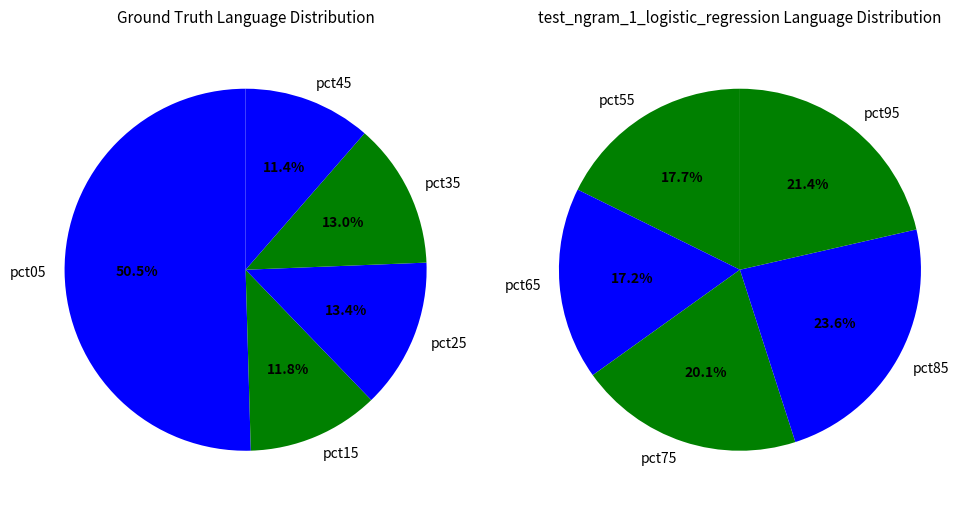

The pct15 slice represents 1% of the pie. True or false?

False